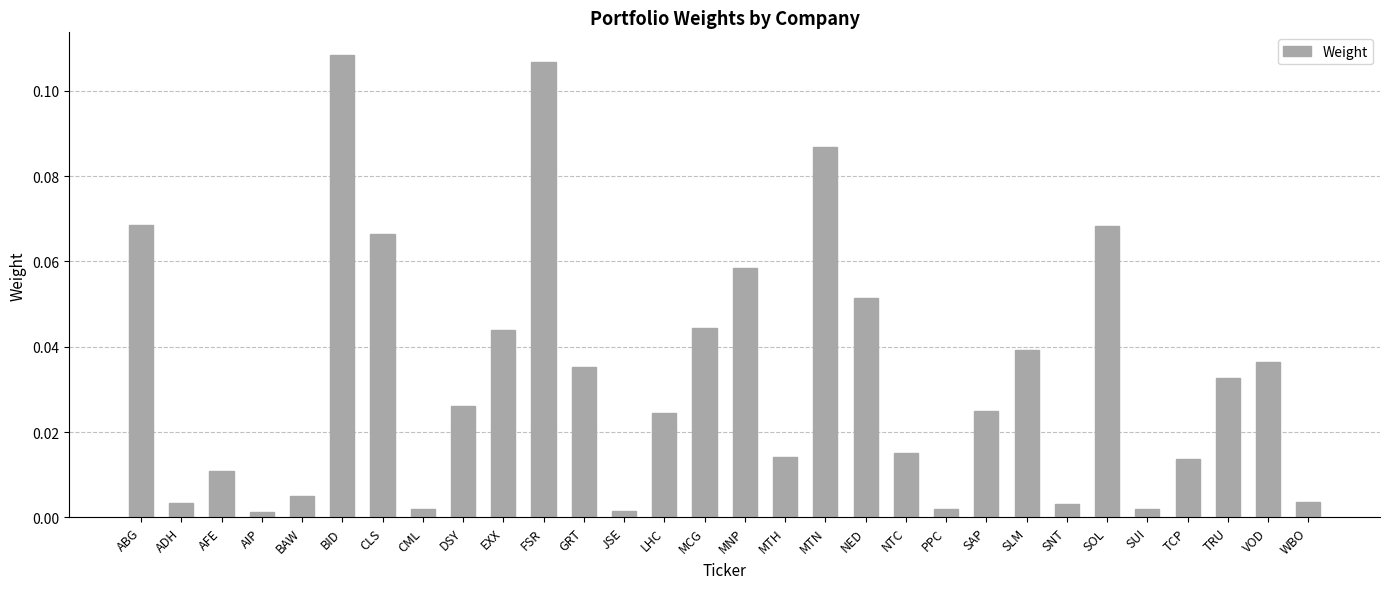

The value at SOL is 0.0. True or false?

False